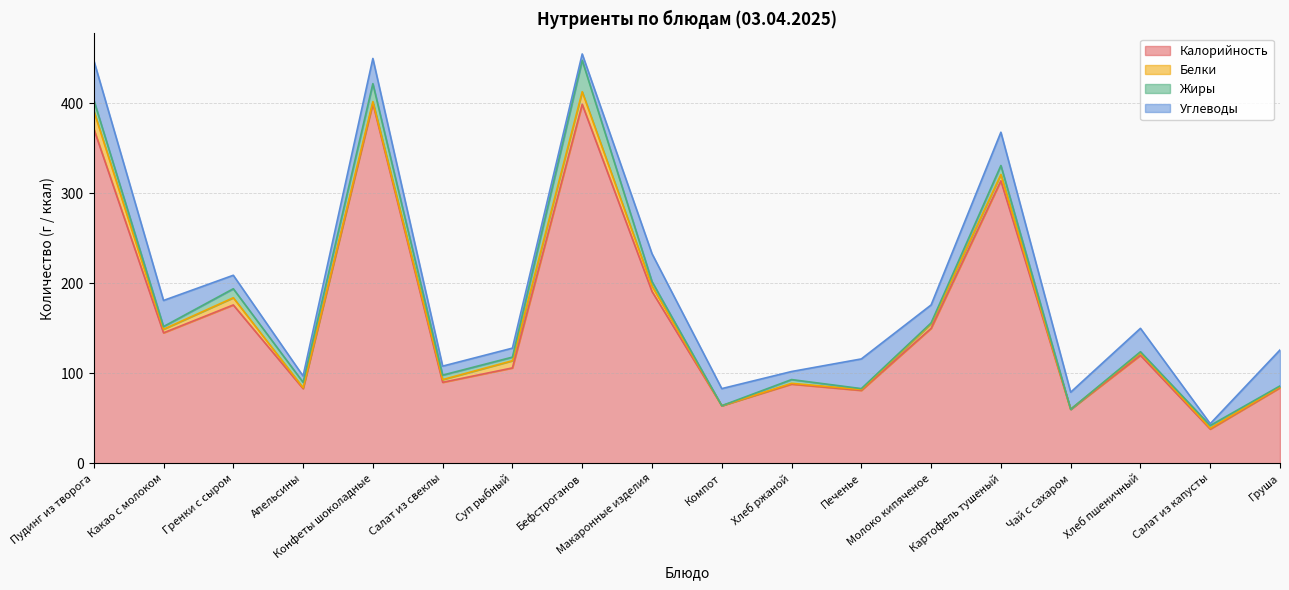

What is the label of the 16th point from the right?

Гренки с сыром